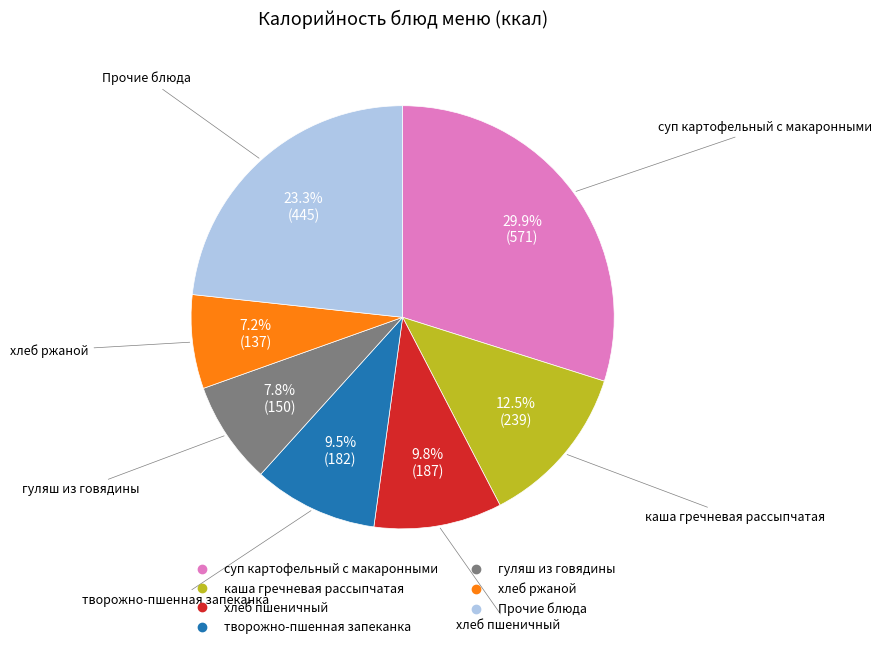

Does any single category account for the majority?

No